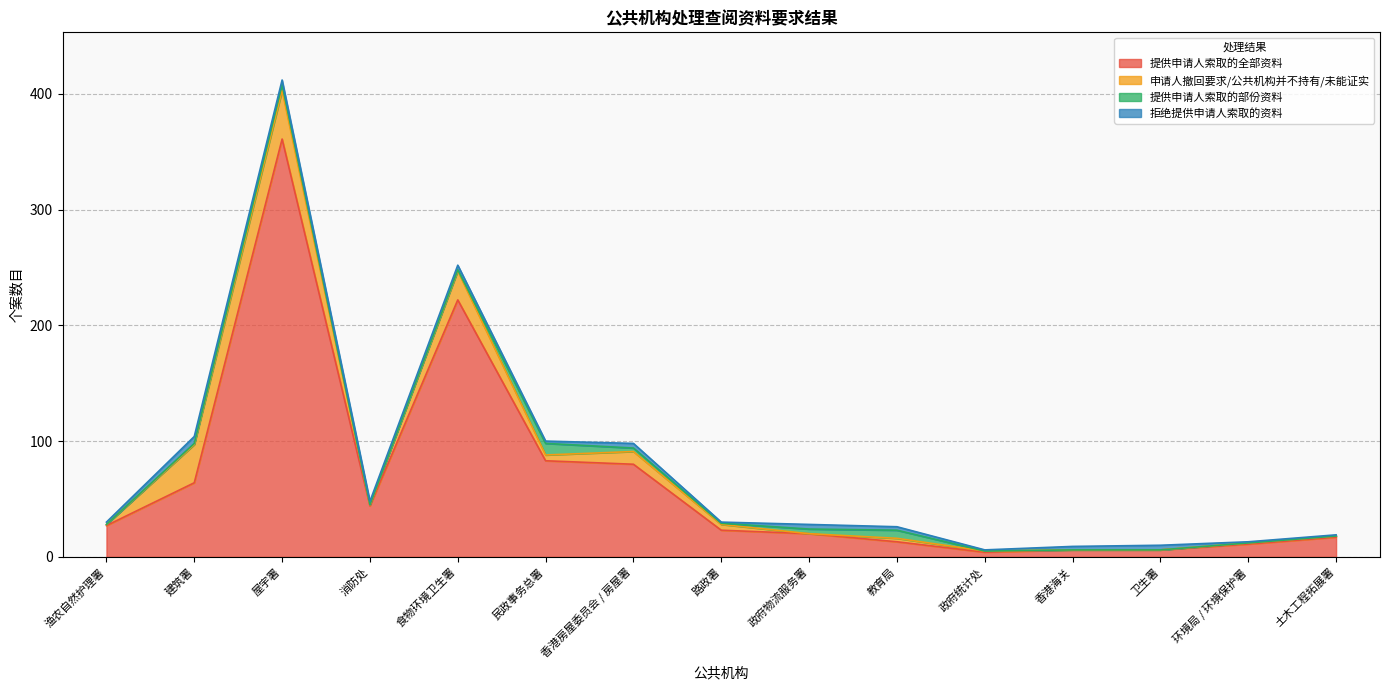

How many lines are shown in the chart?

4